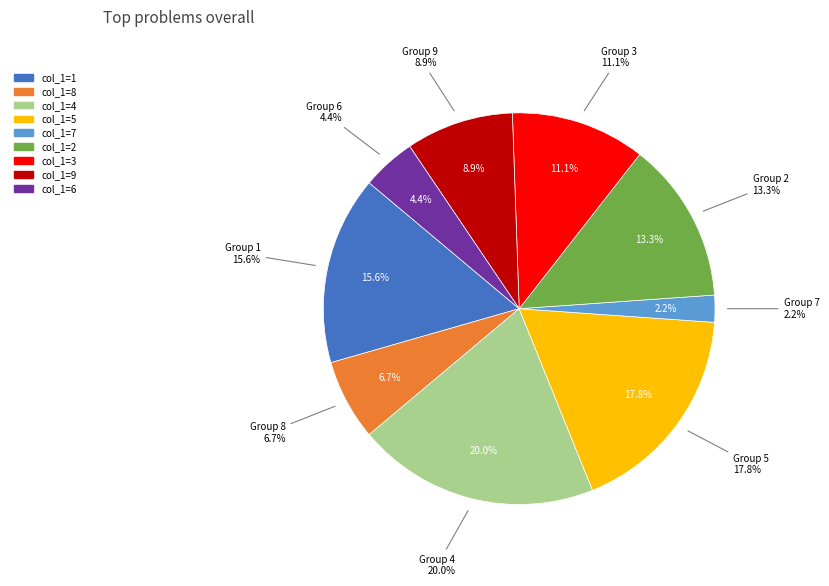

How many slices are in this pie chart?

9